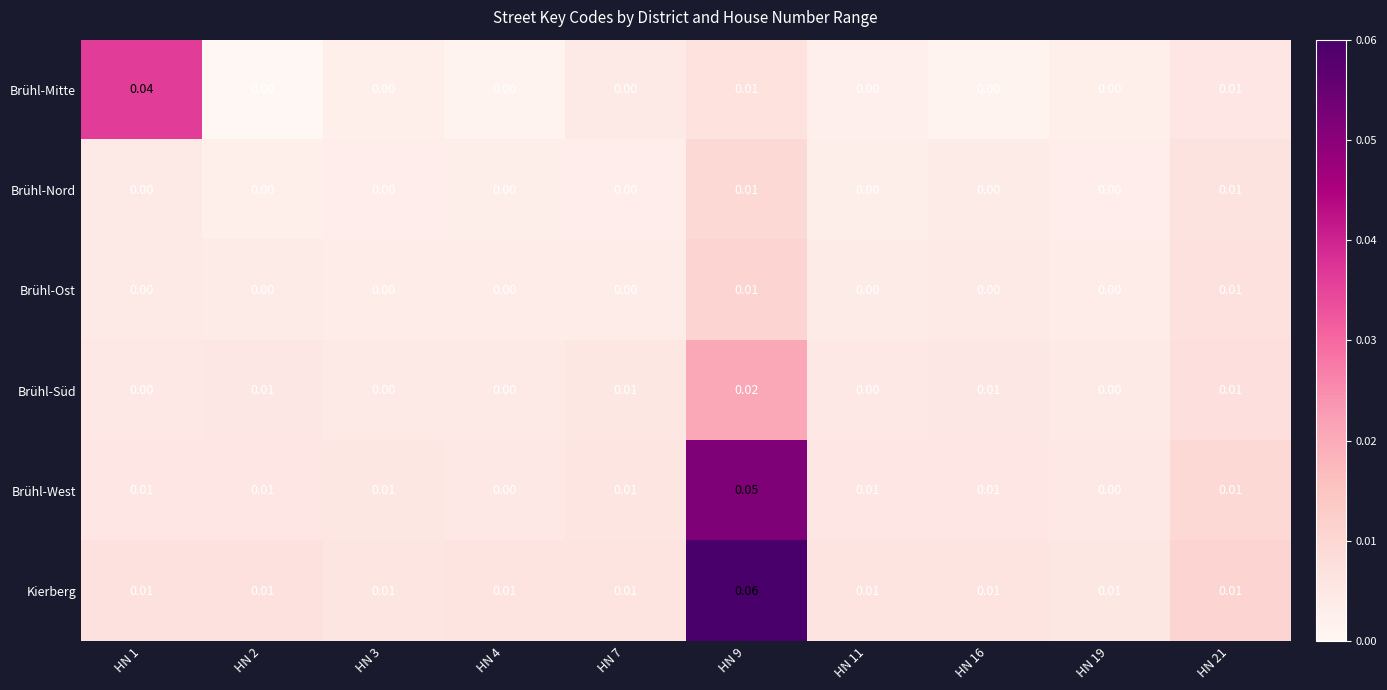

Which series has the largest total across all categories?

Kierberg